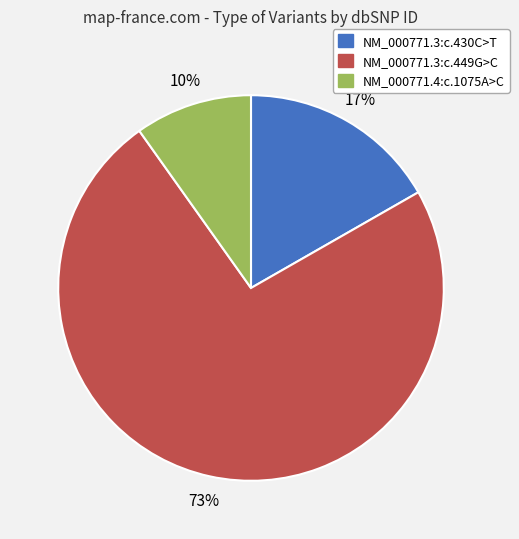

How many segments does this pie chart have?

3